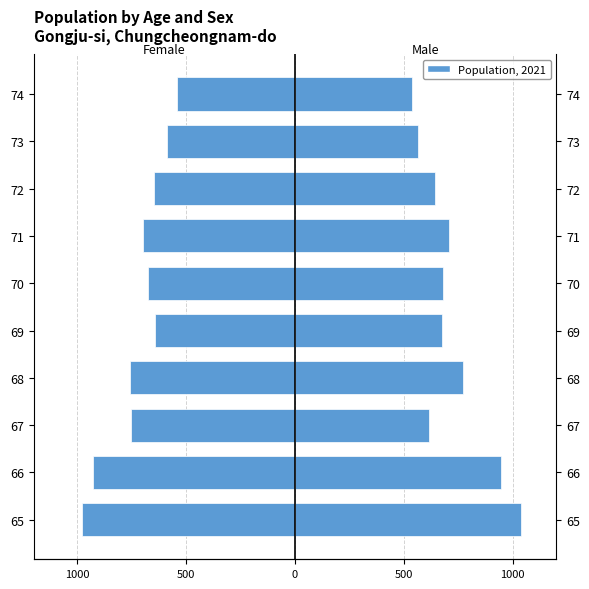

Which series has the largest total across all categories?

Male